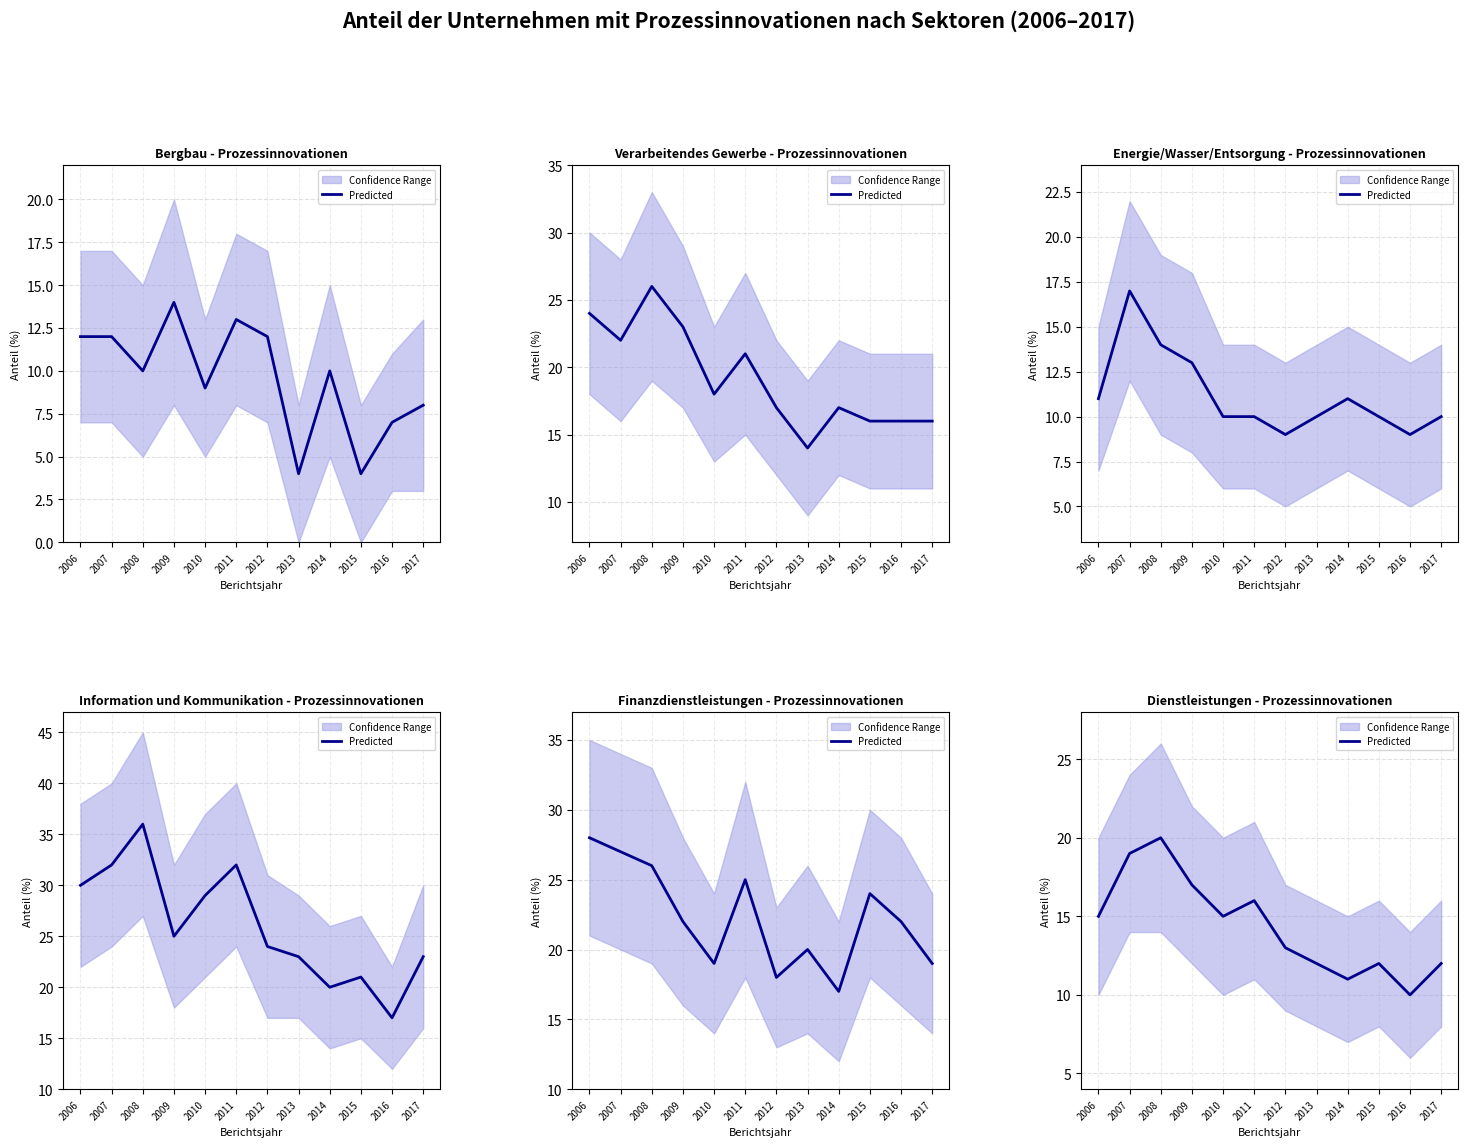

Reading right to left, list all the values displayed in this chart.

12	10	12	11	12	13	16	15	17	20	19	15